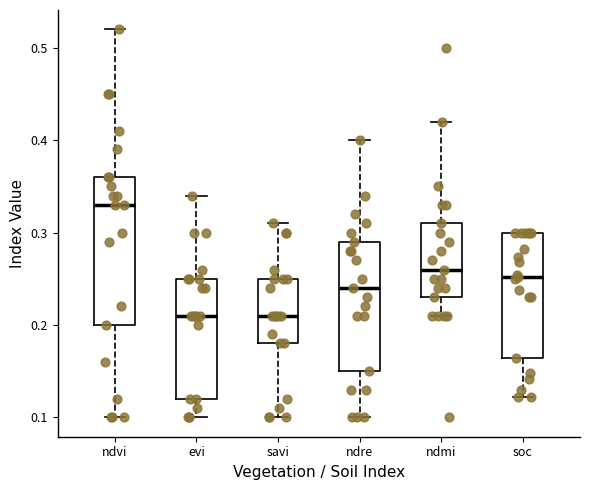

Reading left to right, read every box against the y-axis: the position of its median line, the range the box covers, and the ends of its whiskers. The values are not printed on the chart, so give them approximately, as read against the axis.

ndvi: median 0.33, box 0.20 to 0.36, whiskers 0.10 to 0.52
evi: median 0.21, box 0.12 to 0.25, whiskers 0.10 to 0.34
savi: median 0.21, box 0.18 to 0.25, whiskers 0.10 to 0.31
ndre: median 0.24, box 0.15 to 0.29, whiskers 0.10 to 0.40
ndmi: median 0.26, box 0.23 to 0.31, whiskers 0.21 to 0.42
soc: median 0.25, box 0.16 to 0.30, whiskers 0.12 to 0.30